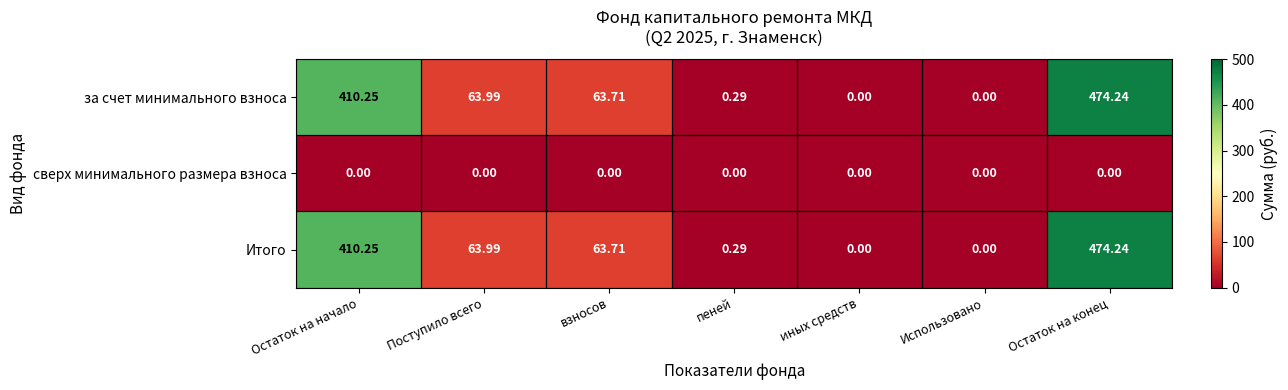

How many distinct data groups are displayed?

3